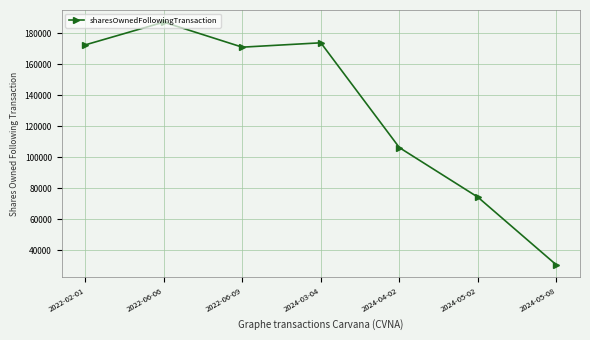

The value at 2024-04-02 is 66786. True or false?

False